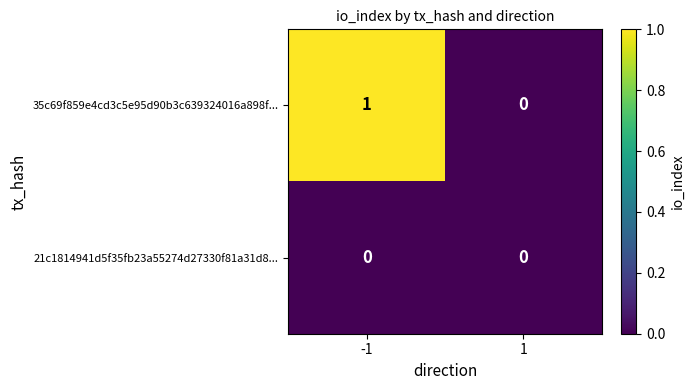

At which category is the sum across all series the highest?

-1